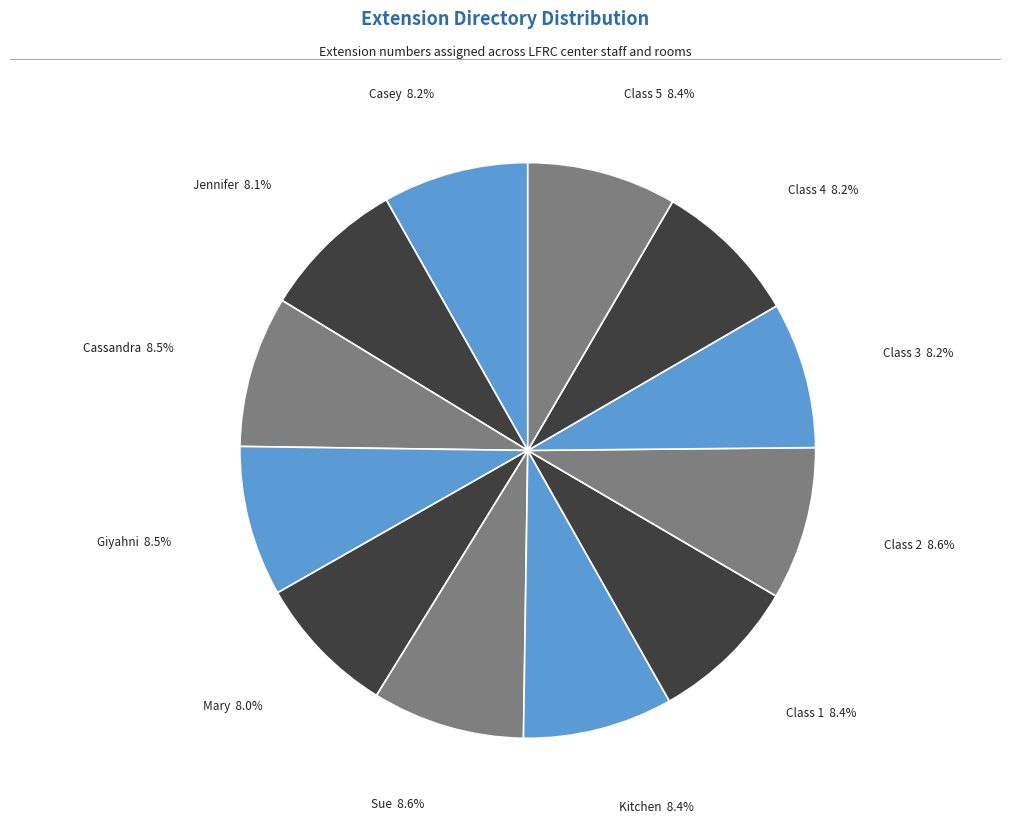

Count the number of slices in the pie.

12